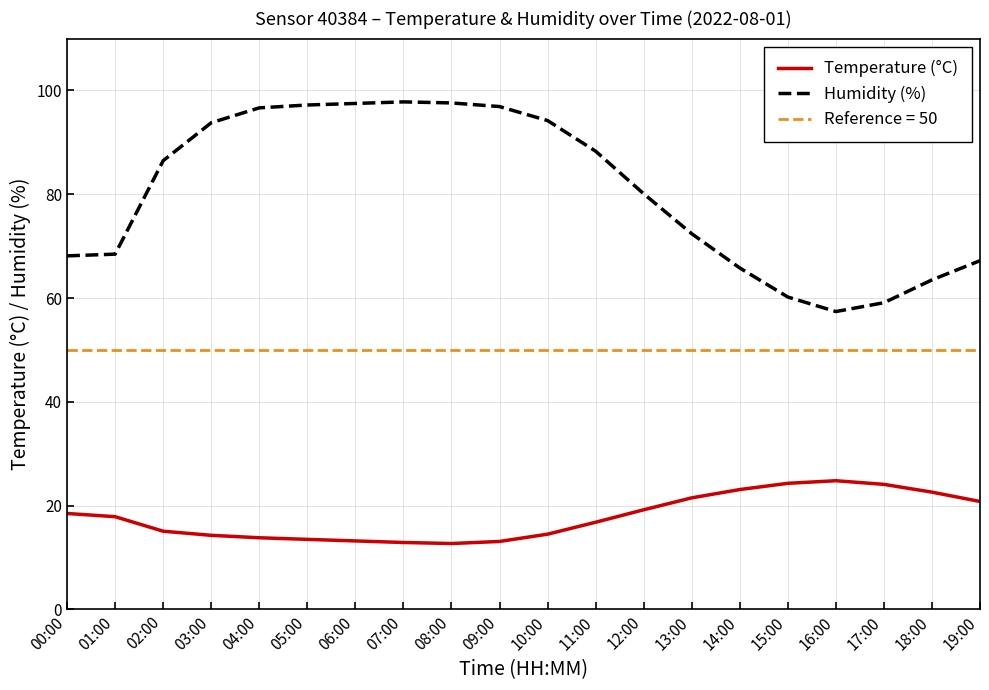

Where does the Temperature (°C) series first go above 17?

00:00